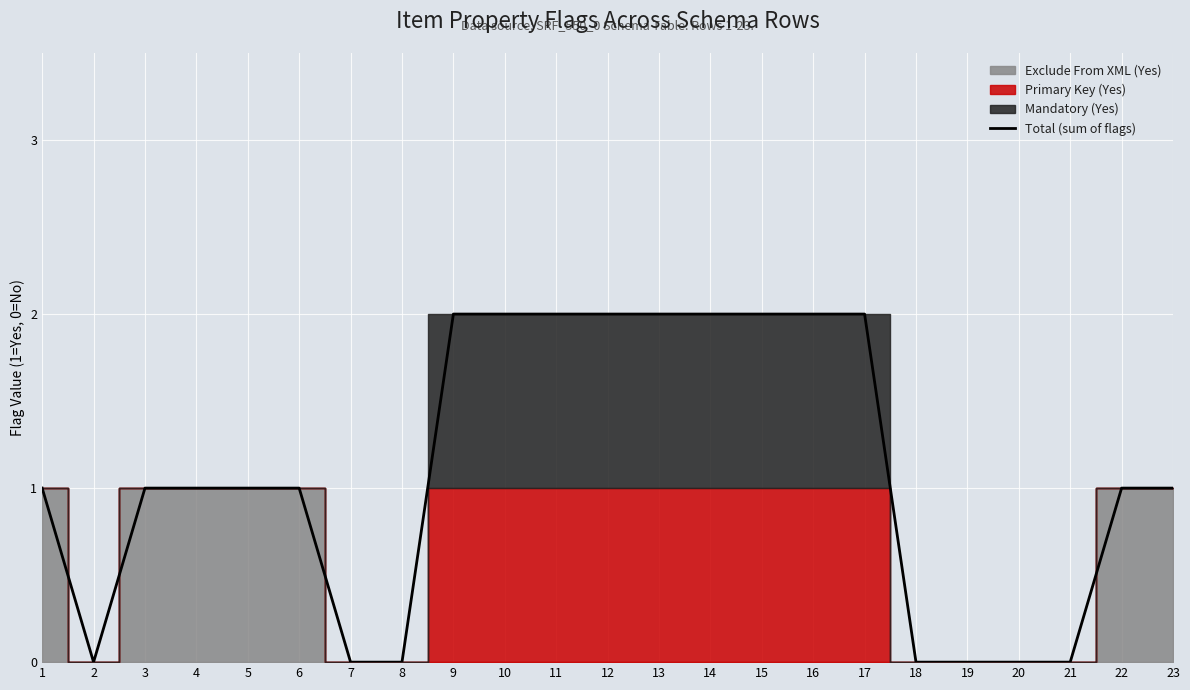

How many data points are less than 1?

7